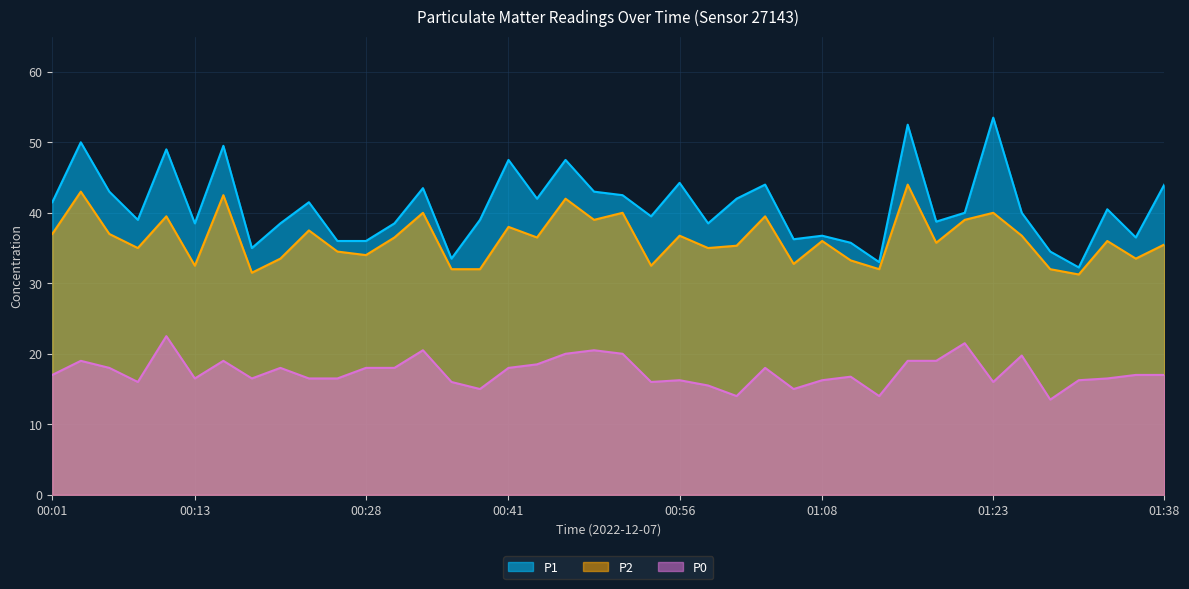

Reading right to left, list all the values displayed in this chart.

P1: 44.0	36.5	40.5	32.2	34.5	40.0	53.5	40.0	38.8	52.5	33.0	35.8	36.8	36.2	44.0	42.0	38.5	44.2	39.5	42.5	43.0	47.5	42.0	47.5	39.0	33.5	43.5	38.5	36.0	36.0	41.5	38.5	35.0	49.5	38.5	49.0	39.0	43.0	50.0	41.5
P2: 35.5	33.5	36.0	31.2	32.0	36.8	40.0	39.0	35.8	44.0	32.0	33.2	36.0	32.8	39.5	35.3	35.0	36.8	32.5	40.0	39.0	42.0	36.5	38.0	32.0	32.0	40.0	36.5	34.0	34.5	37.5	33.5	31.5	42.5	32.5	39.5	35.0	37.0	43.0	37.0
P0: 17.0	17.0	16.5	16.2	13.5	19.8	16.0	21.5	19.0	19.0	14.0	16.8	16.2	15.0	18.0	14.0	15.5	16.2	16.0	20.0	20.5	20.0	18.5	18.0	15.0	16.0	20.5	18.0	18.0	16.5	16.5	18.0	16.5	19.0	16.5	22.5	16.0	18.0	19.0	17.0